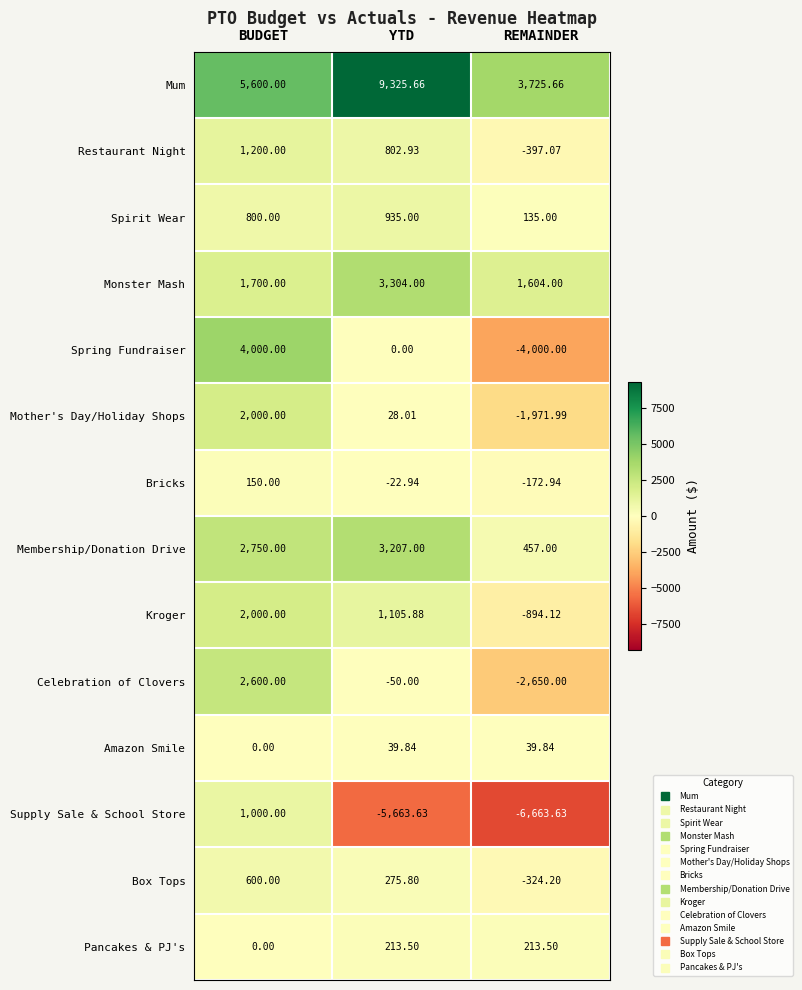

At which label is Spring Fundraiser closest to 0?

YTD